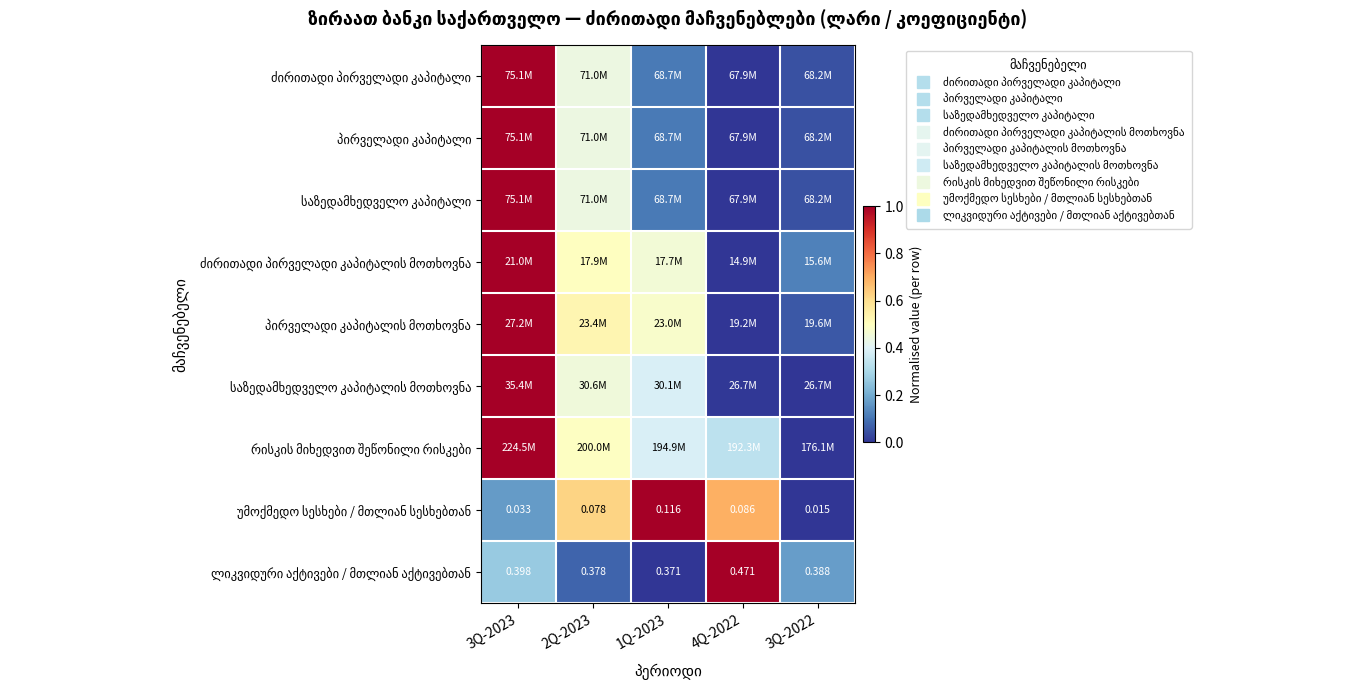

Which has a higher value, 2Q-2023 or 3Q-2022?

2Q-2023